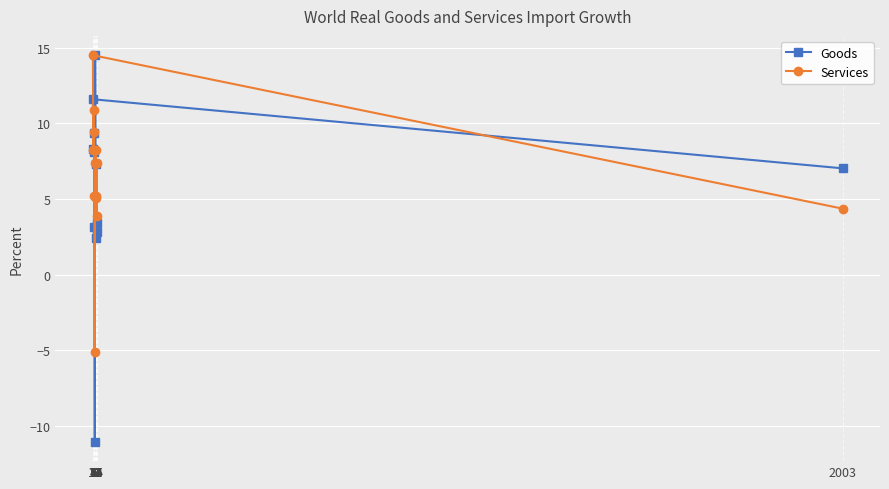

How many data points in Goods are above 7?

7